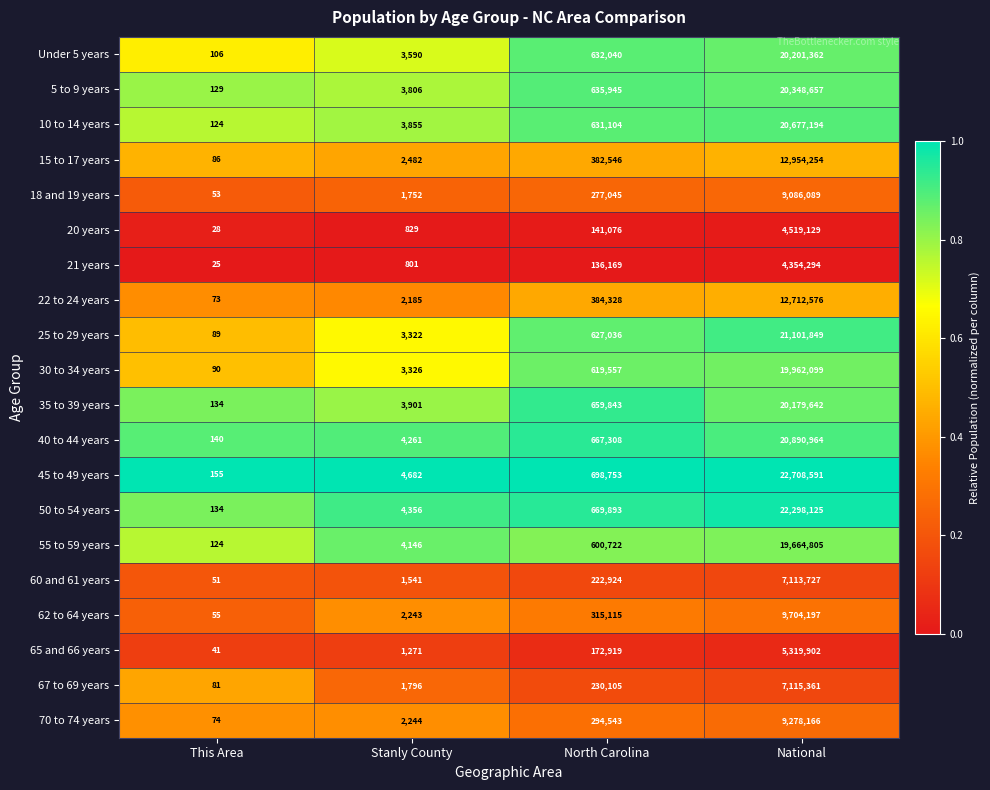

What is the difference between the second highest and second lowest values in the 15 to 17 years series?

380064